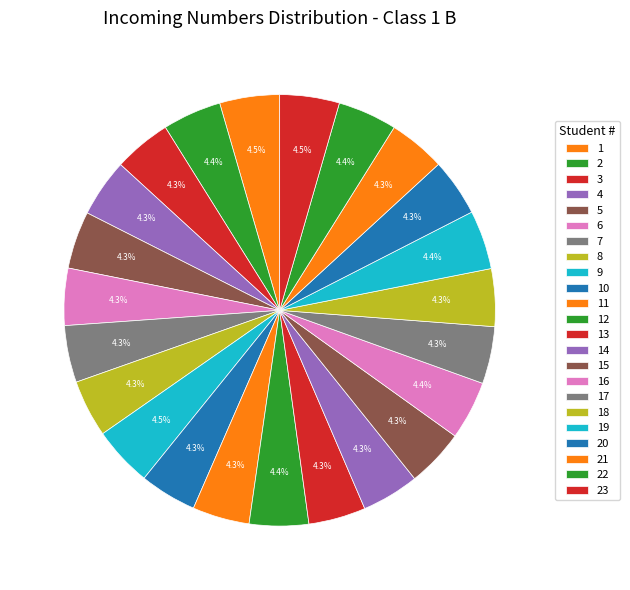

To the nearest percent, what portion does 20 represent?

4%